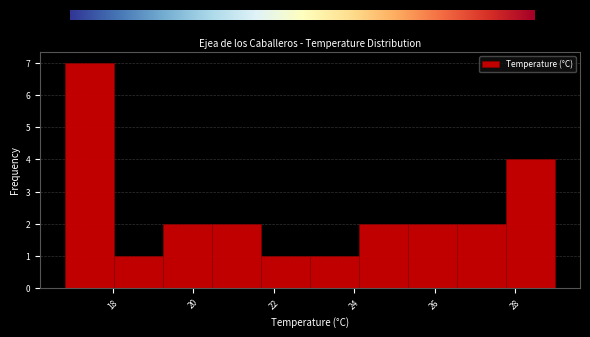

Reading left to right, transcribe this chart: for each bar, give the range it covers on the x-axis and its height. Neither the bar edges nor the heights are printed on the chart, so give them approximately, as read against the axes.

16.80 to 18.02: 7
18.02 to 19.24: 1
19.24 to 20.46: 2
20.46 to 21.68: 2
21.68 to 22.90: 1
22.90 to 24.12: 1
24.12 to 25.34: 2
25.34 to 26.56: 2
26.56 to 27.78: 2
27.78 to 29.00: 4